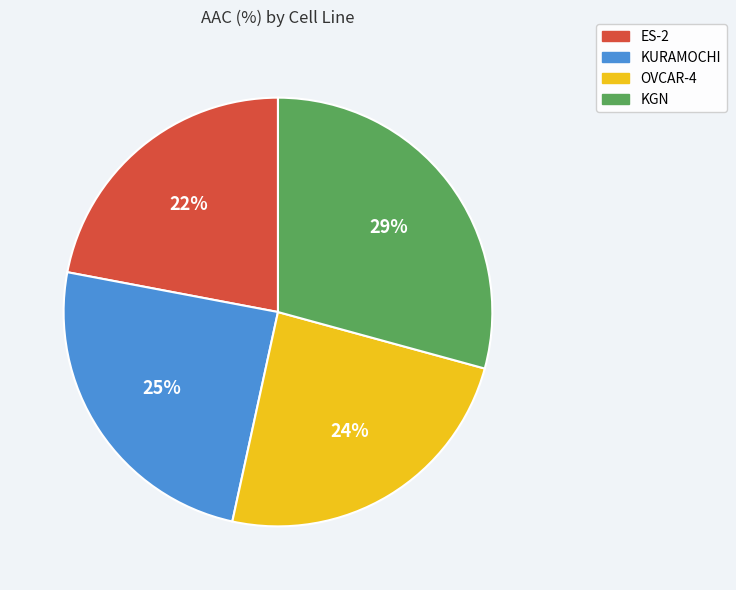

Does ES-2 account for over 50% of the chart?

No